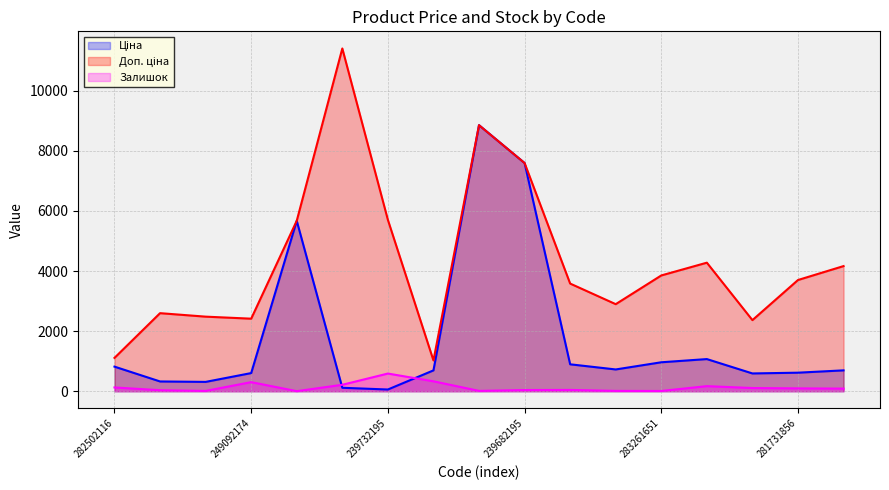

What are all the series names shown in the legend?

Ціна, Доп. ціна, Залишок